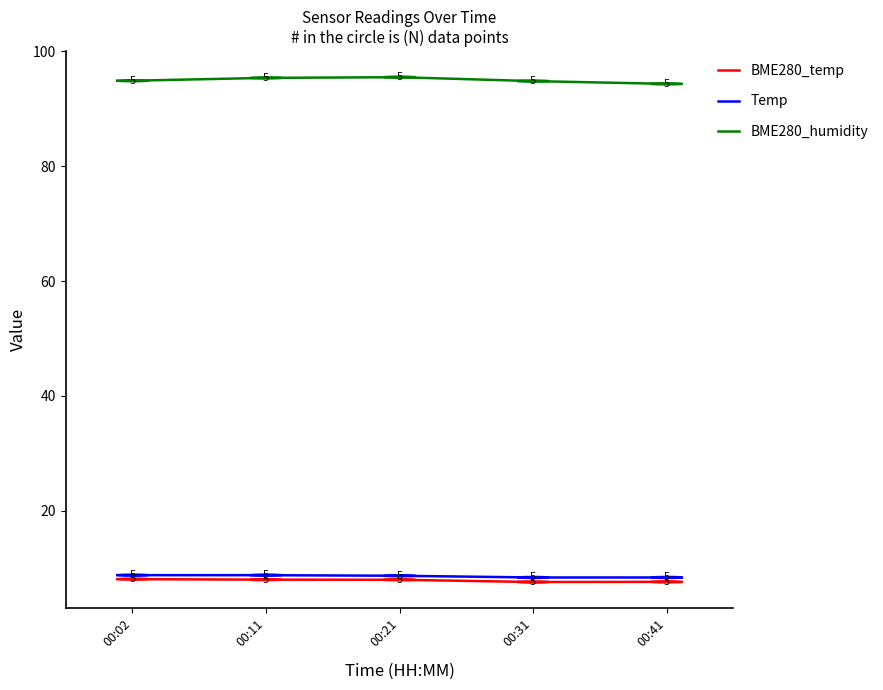

Which series has the widest spread of values?

BME280_humidity